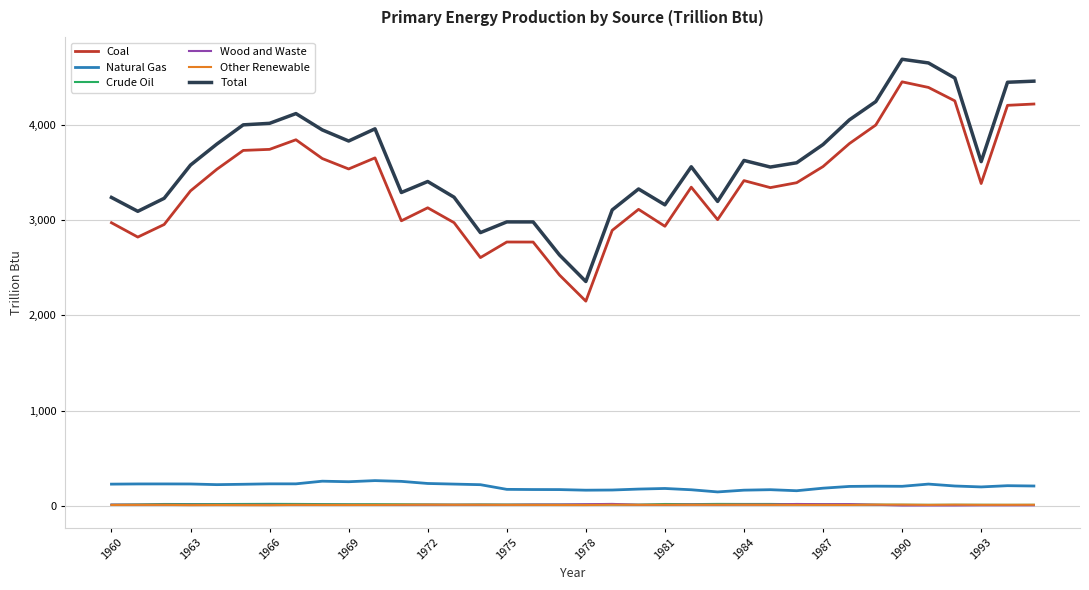

Which series has the largest range (max minus min)?

Total